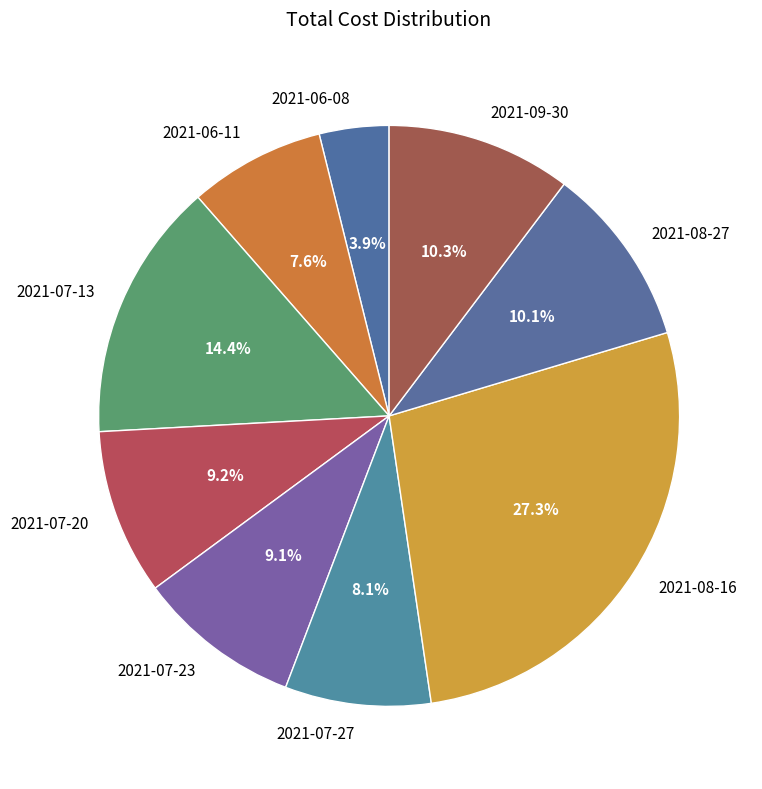

The 2021-08-27 slice represents 1% of the pie. True or false?

False